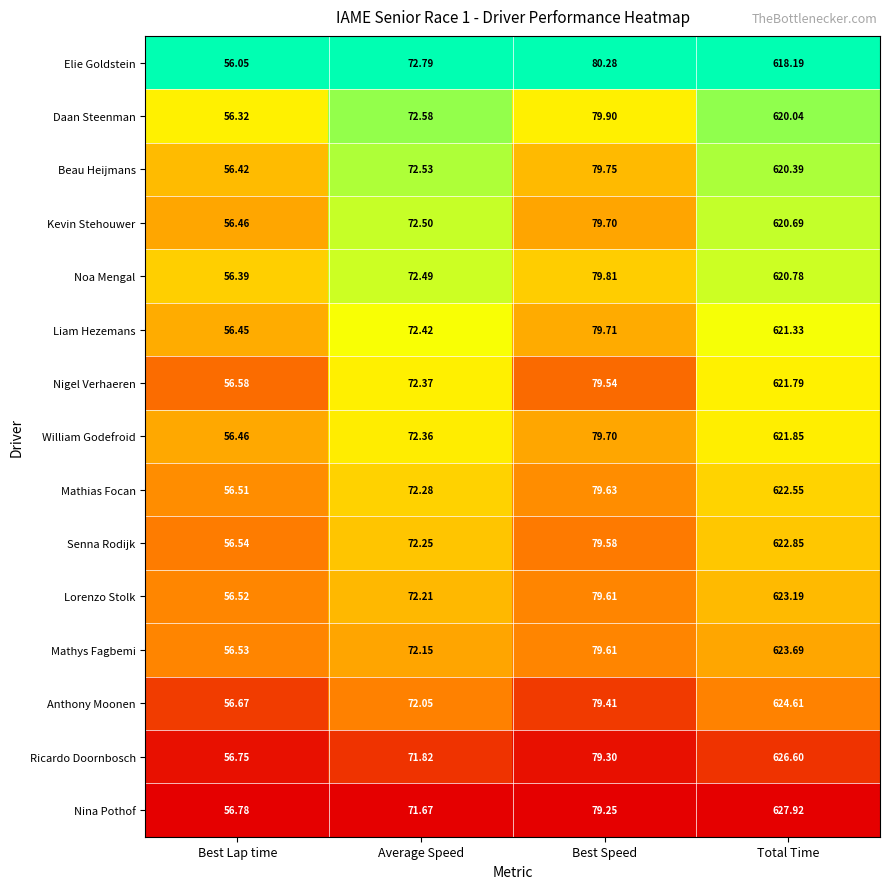

Which series has the largest total across all categories?

Nina Pothof